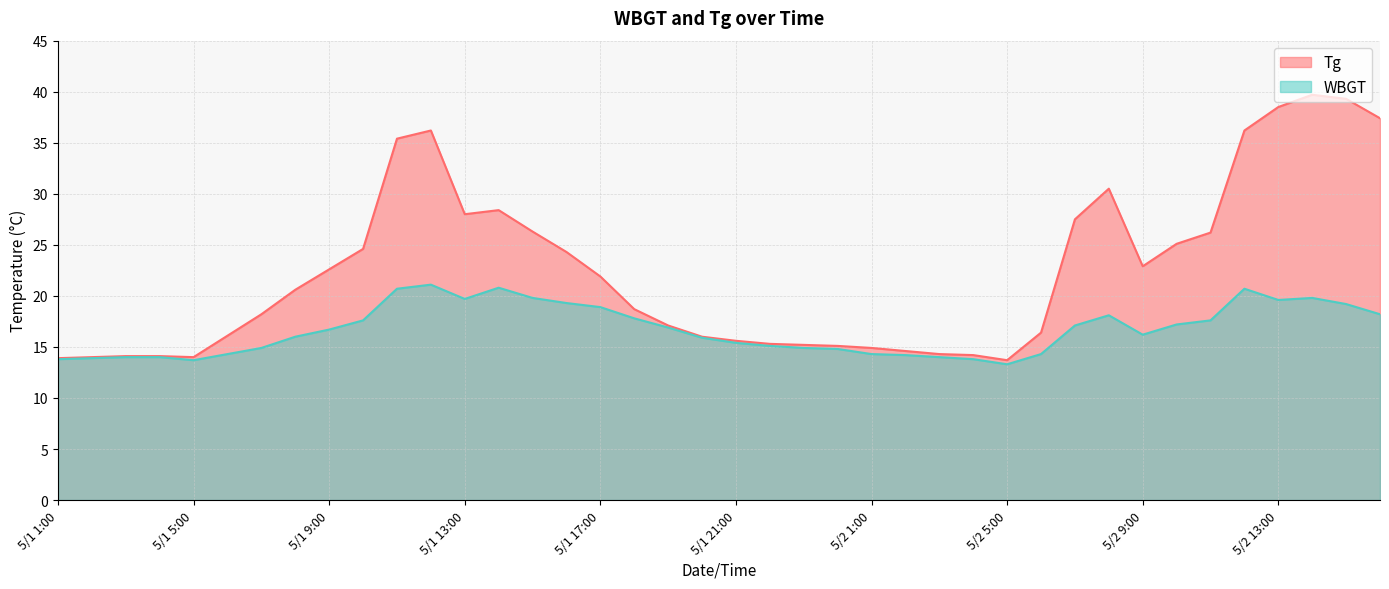

Which category has the highest value in the Tg series?

5/2 14:00